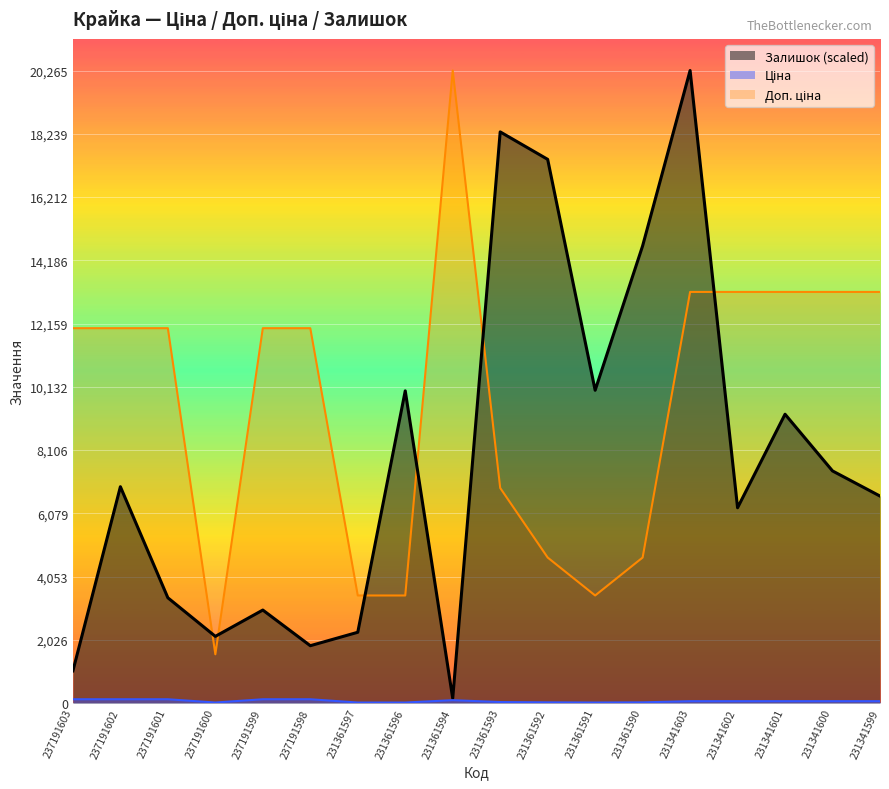

Is it true that Доп. ціна equals 12009.0 at 237191598?

True